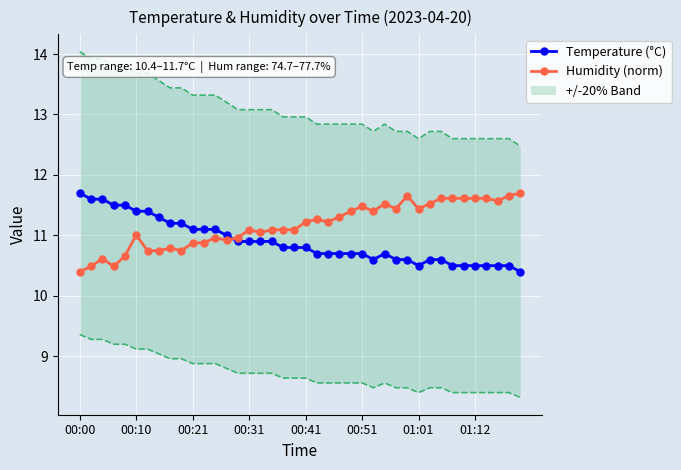

Rank the series by their average value, from lowest to highest.

Temperature (°C), Humidity (norm)